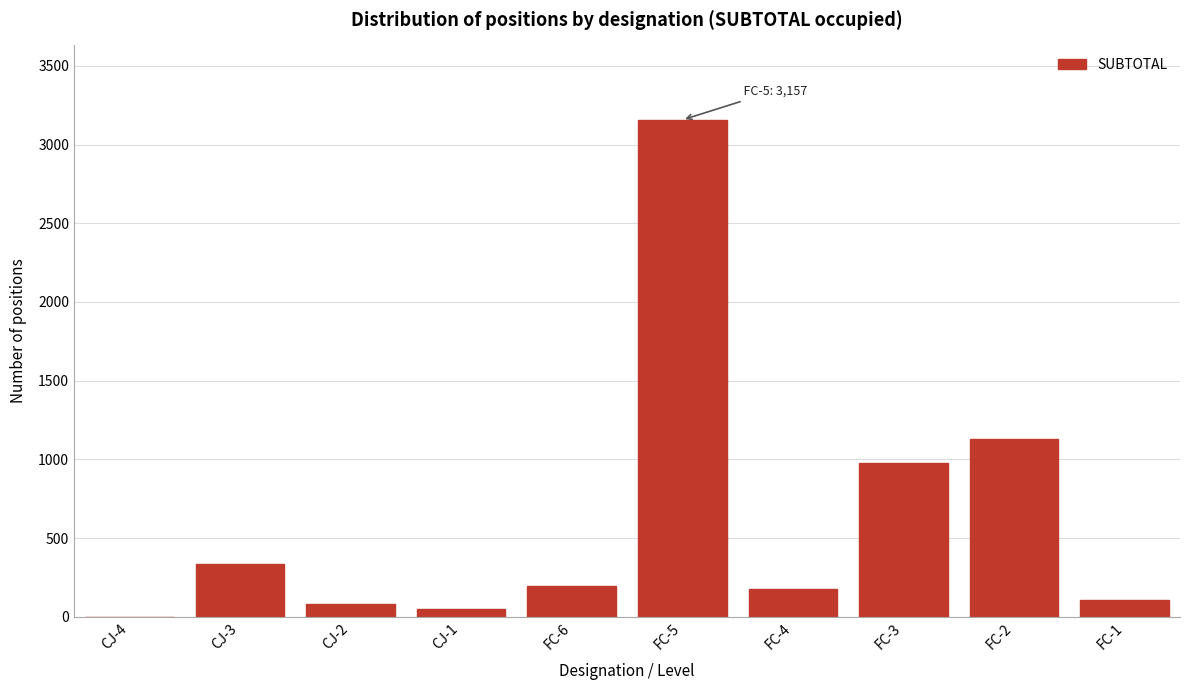

Reading left to right, transcribe all the data shown in this chart.

CJ-4=1	CJ-3=338	CJ-2=80	CJ-1=51	FC-6=198	FC-5=3157	FC-4=176	FC-3=976	FC-2=1132	FC-1=106